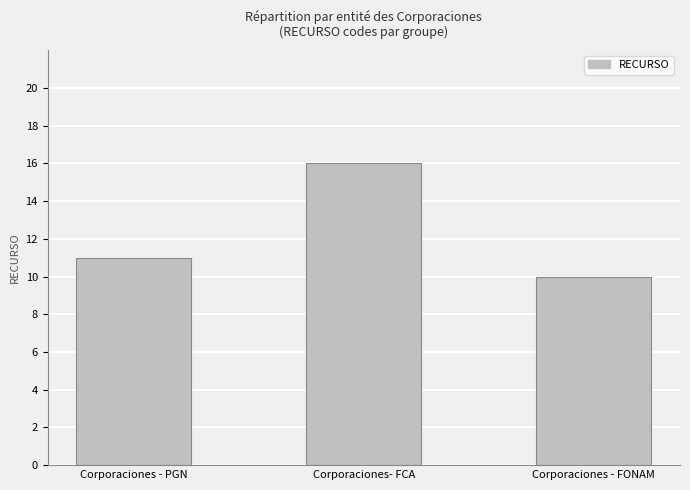

What is the average value?

12